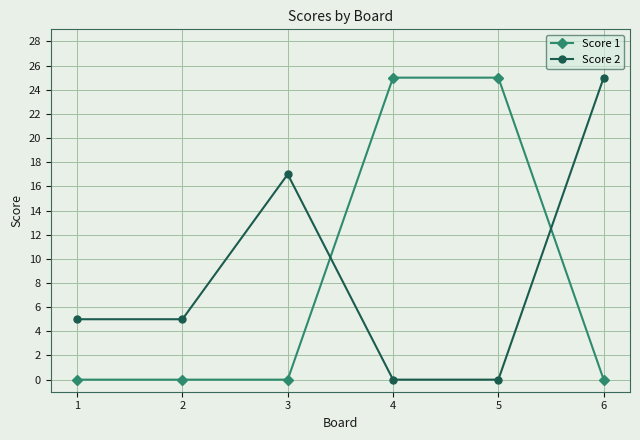

How many lines are shown in the chart?

2